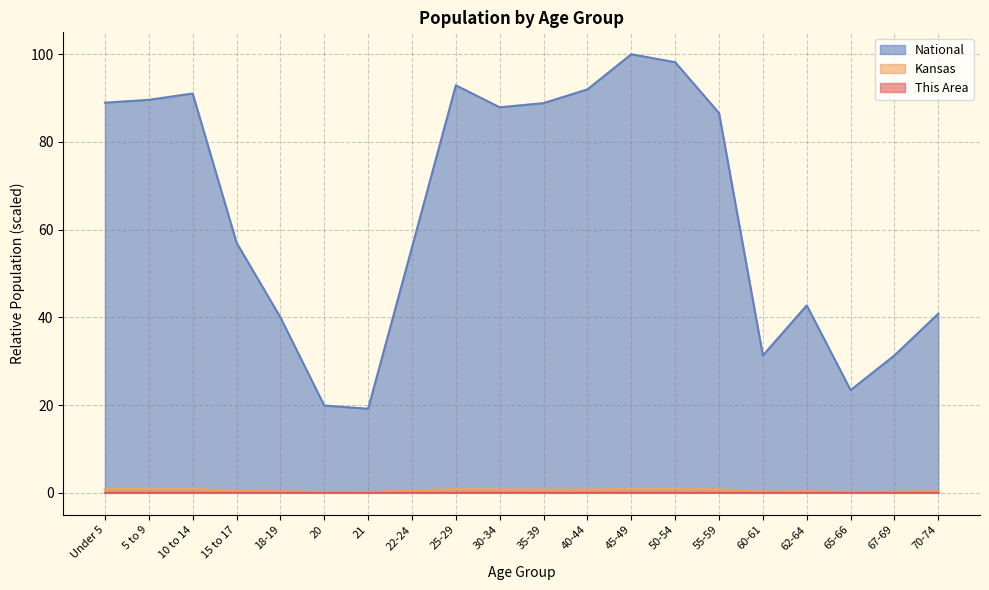

At which category does National reach its first local valley?

21